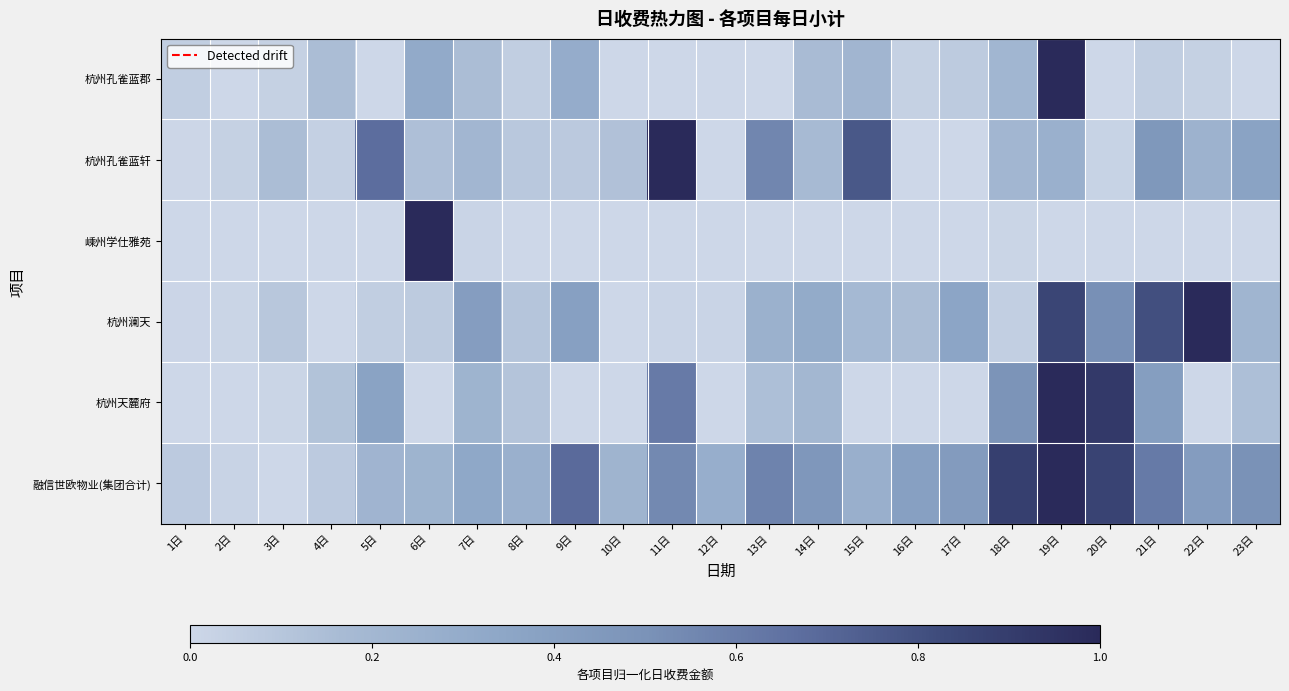

At which category does the chart reach its minimum across all series?

2日